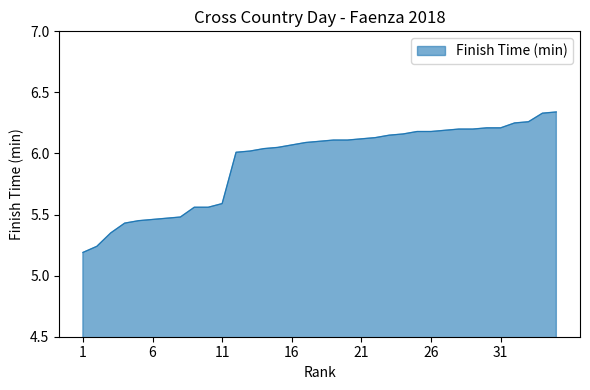

Rank the categories by value from highest to lowest.

35, 34, 33, 32, 30, 31, 28, 29, 27, 25, 26, 24, 23, 22, 21, 19, 20, 18, 17, 16, 15, 14, 13, 12, 11, 9, 10, 8, 7, 6, 5, 4, 3, 2, 1